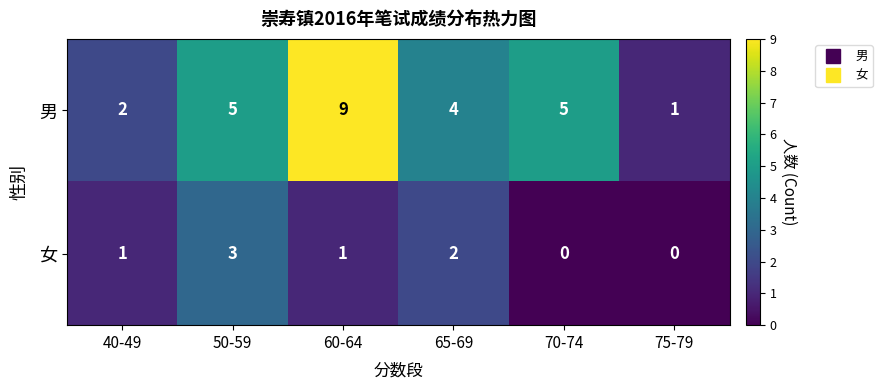

Reading right to left, transcribe all the data shown in this chart.

男: 1	5	4	9	5	2
女: 0	0	2	1	3	1